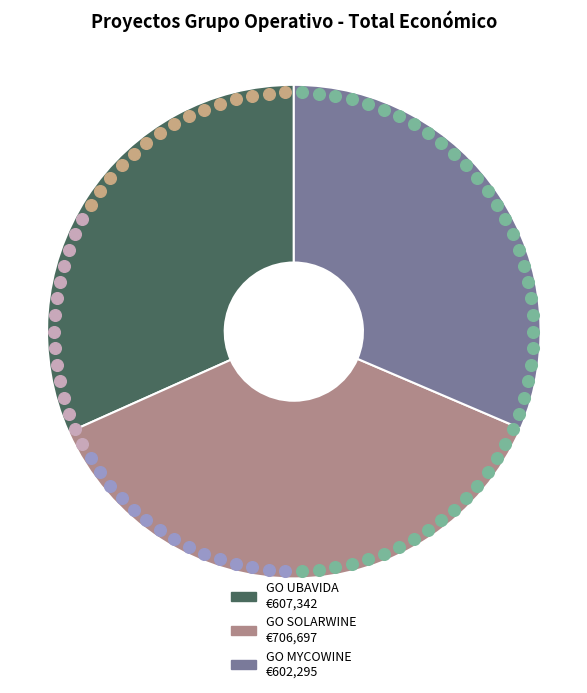

Which category has the biggest portion of the pie?

GO SOLARWINE